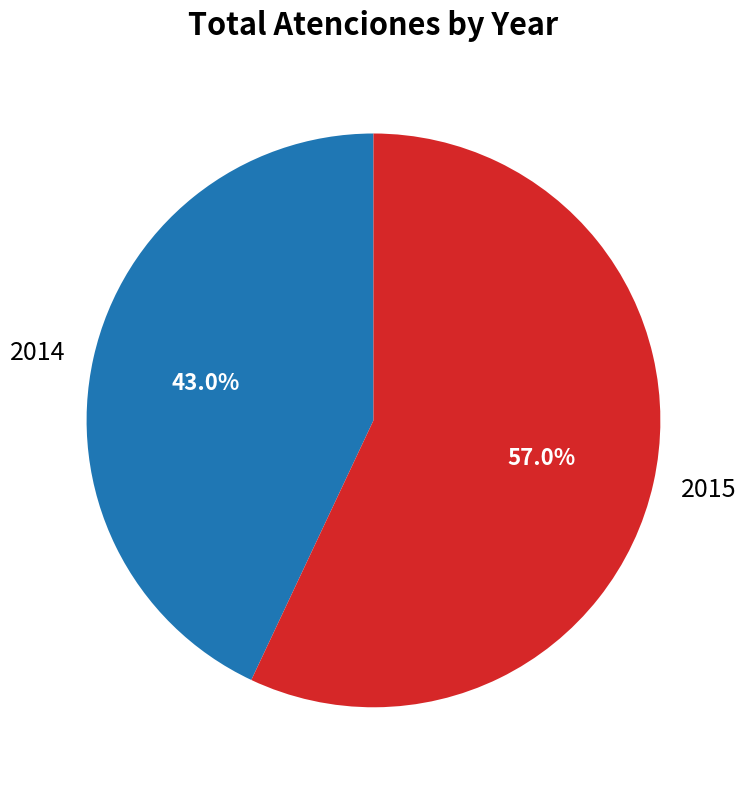

Does any single category account for the majority?

Yes